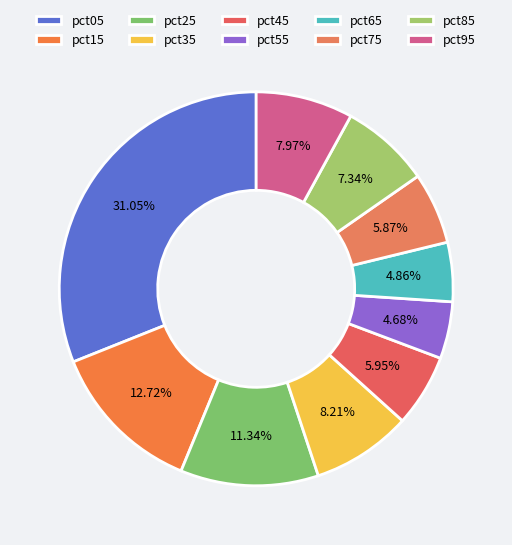

Is there a majority slice in this chart?

No